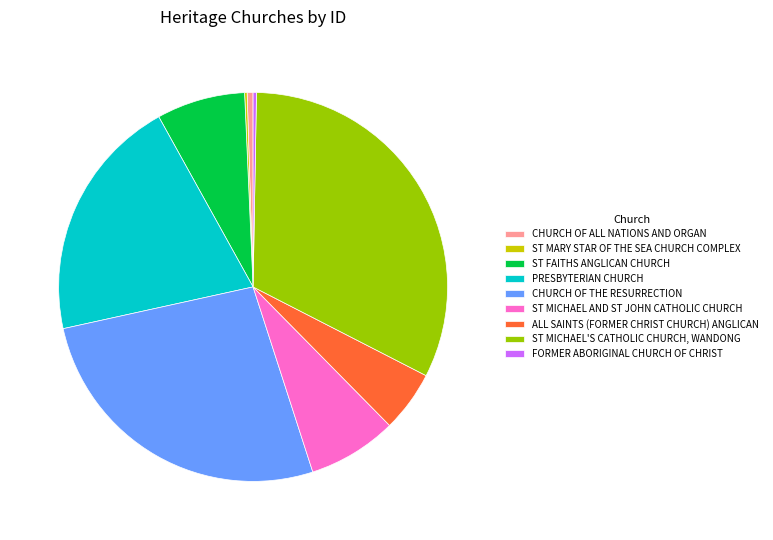

Combined, do PRESBYTERIAN CHURCH and CHURCH OF ALL NATIONS AND ORGAN account for over 50%?

No